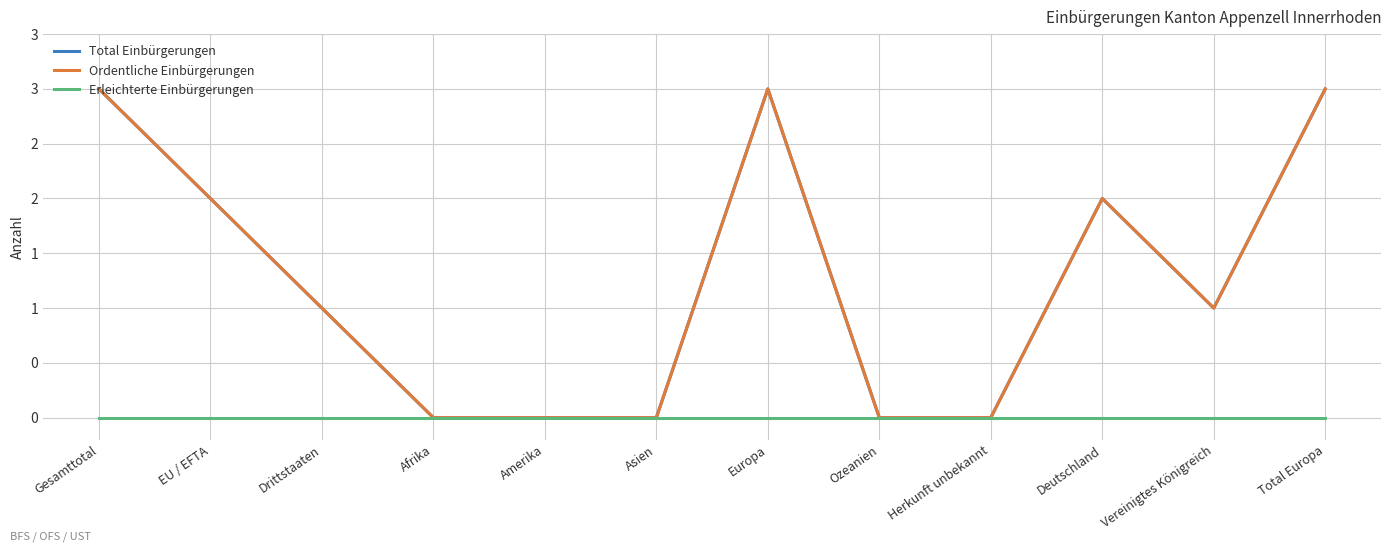

What is the label of the 3rd point from the left?

Drittstaaten